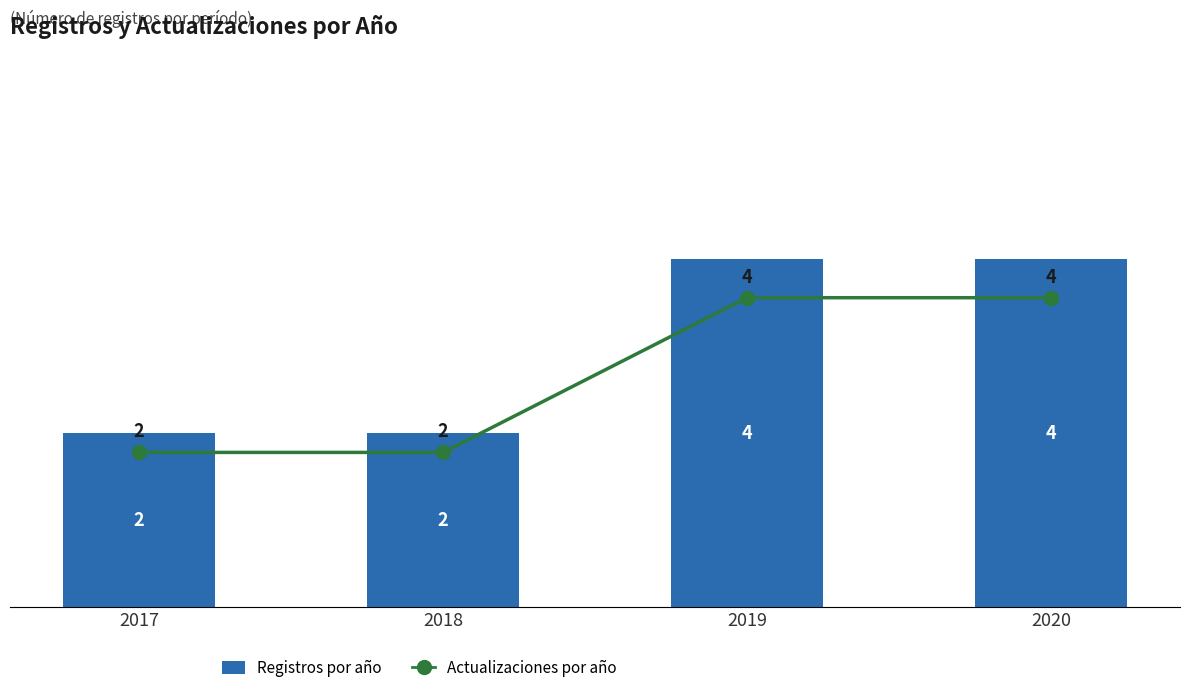

What value does the Registros por año series have at 2019?

4